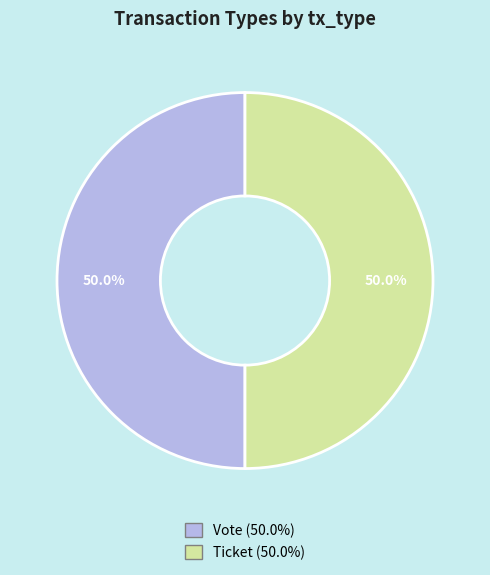

To the nearest percent, what percentage of the pie is Vote?

50%